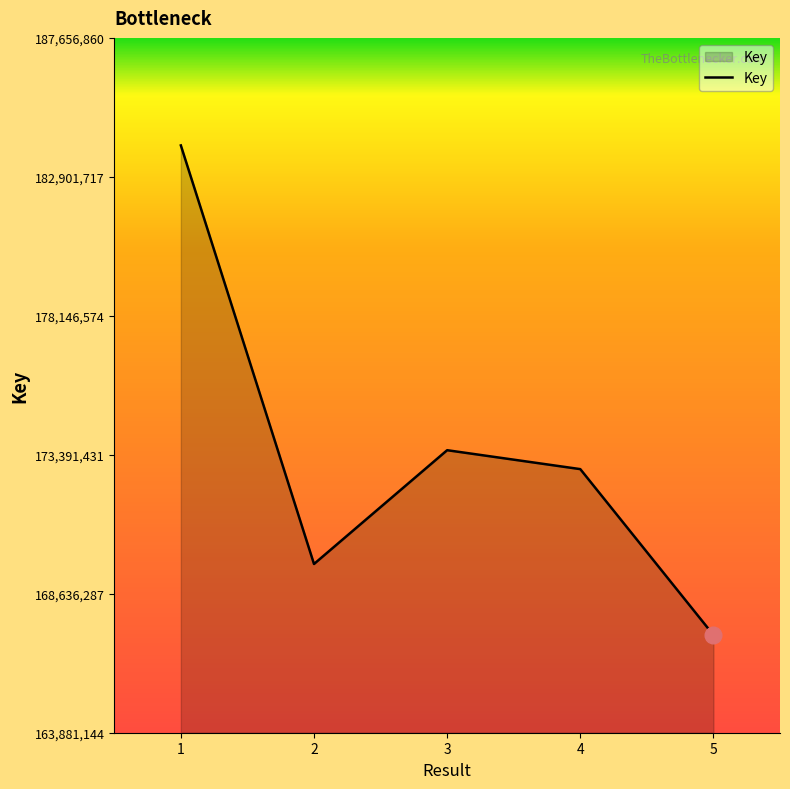

Is it true that the value at 1 is 268923103?

False